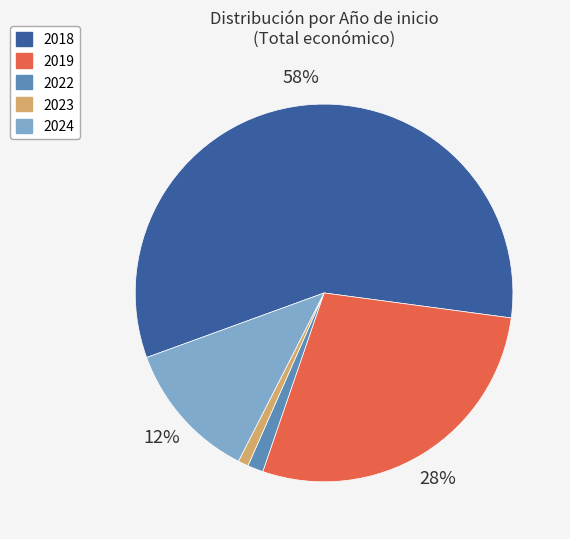

Is there any slice that represents more than half of the pie?

Yes